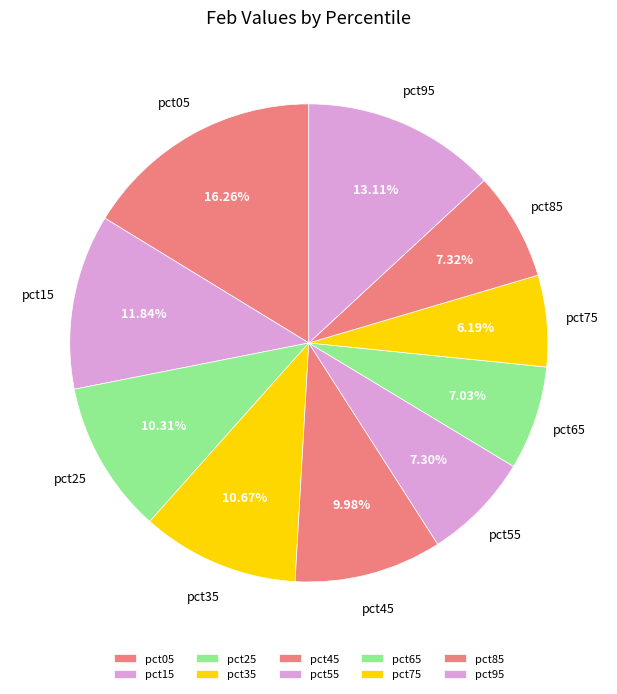

Count the number of slices in the pie.

10